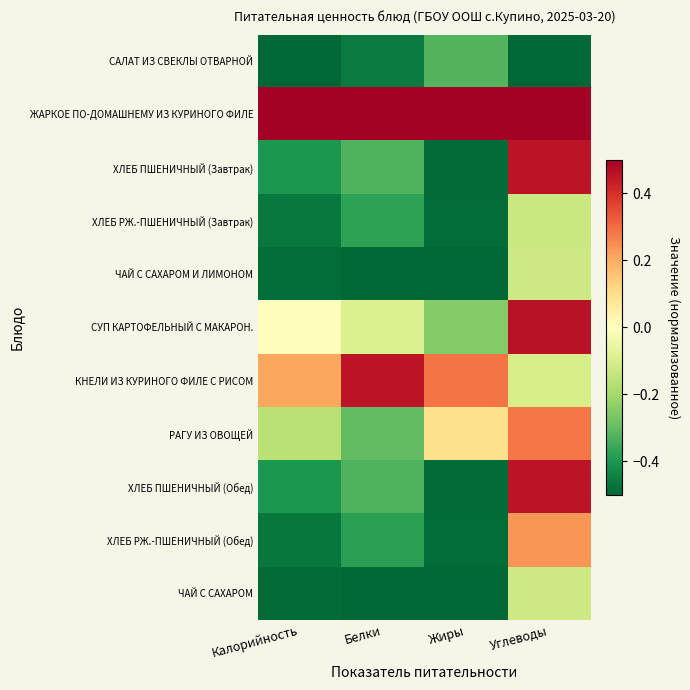

Which series has the largest total across all categories?

ЖАРКОЕ ПО-ДОМАШНЕМУ ИЗ КУРИНОГО ФИЛЕ